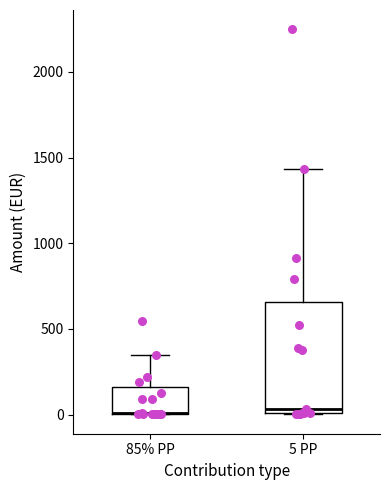

Reading left to right, transcribe this box plot: for each box, give where its median line is, the range the box spans, and where its two whiskers end, as read against the y-axis. The values are not printed on the chart, so give them approximately, as read against the axis.

85% PP: median 0 (drawn on the box's lower edge), box 0 to 150, whiskers 0 to 350
5 PP: median 50, box 0 to 650, whiskers 0 to 1450